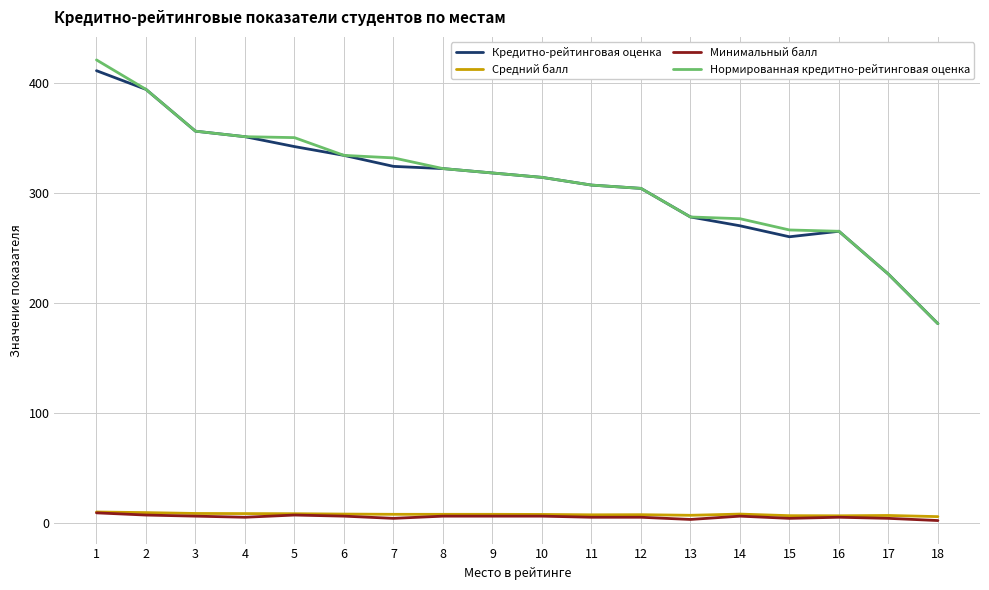

What is the greatest value displayed?

420.8